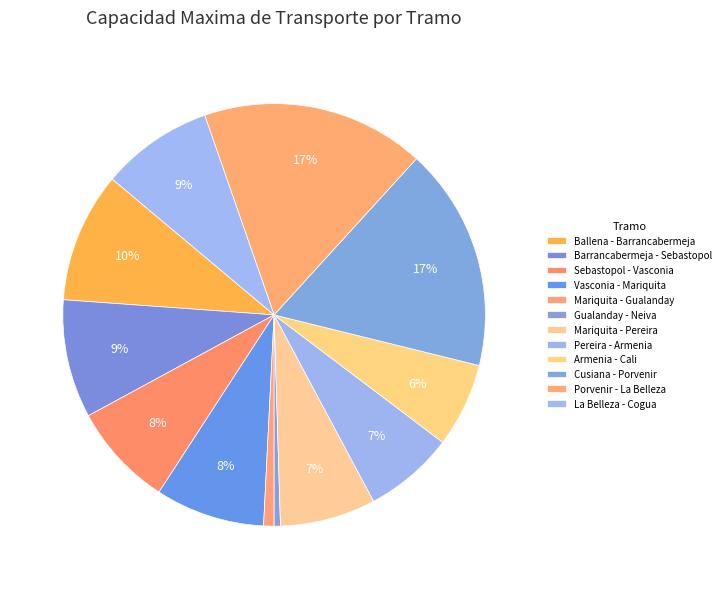

Count the number of slices in the pie.

12